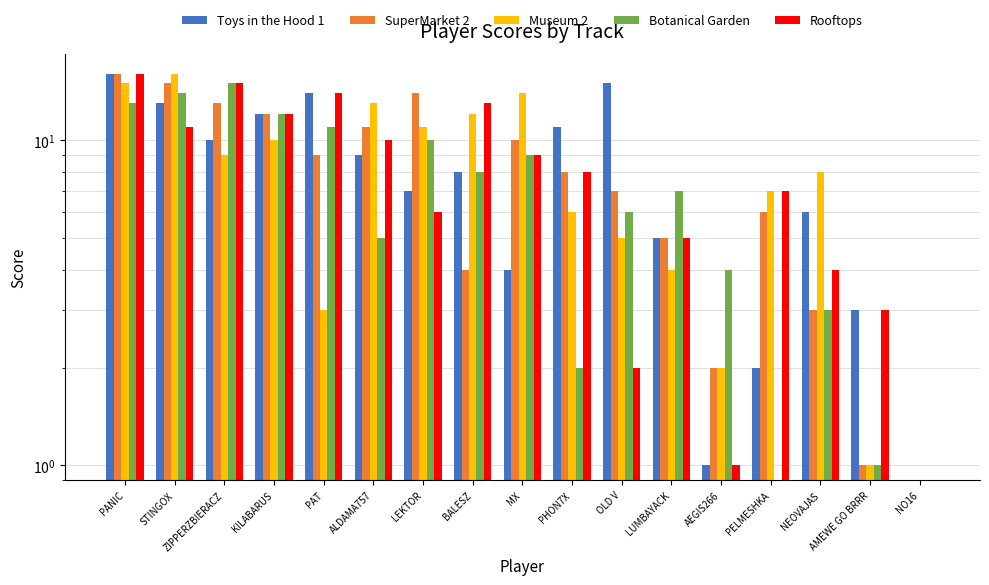

Is the value of Toys in the Hood 1 at PHON7X greater than the value of Rooftops at LUMBAYACK?

Yes